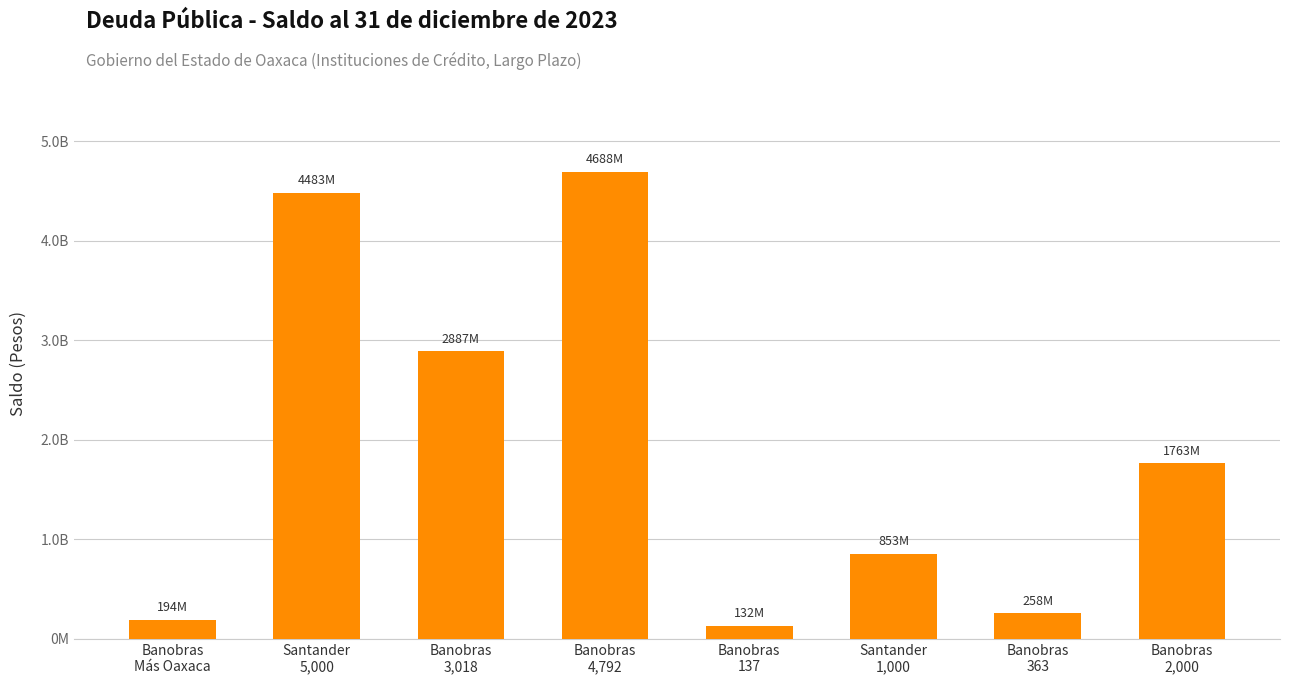

List the labels in order of value, smallest first.

Banobras
137, Banobras
Más Oaxaca, Banobras
363, Santander
1,000, Banobras
2,000, Banobras
3,018, Santander
5,000, Banobras
4,792